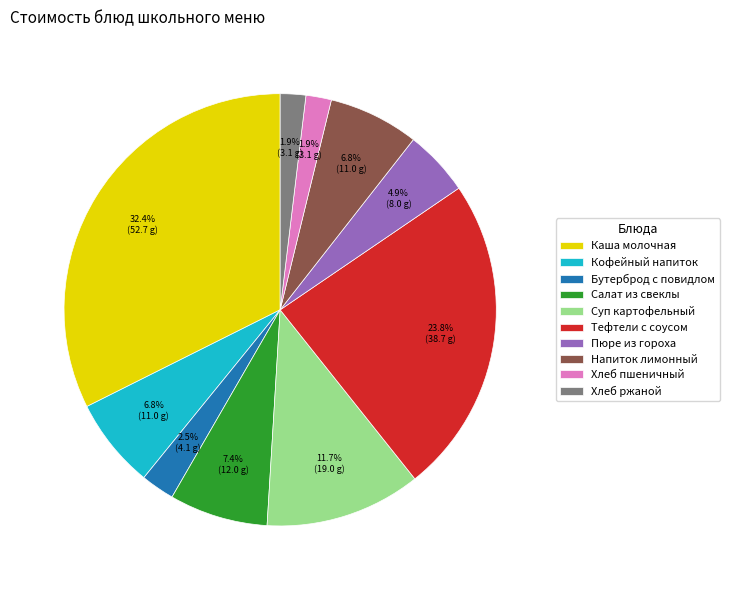

Does Хлеб пшеничный account for over 50% of the chart?

No